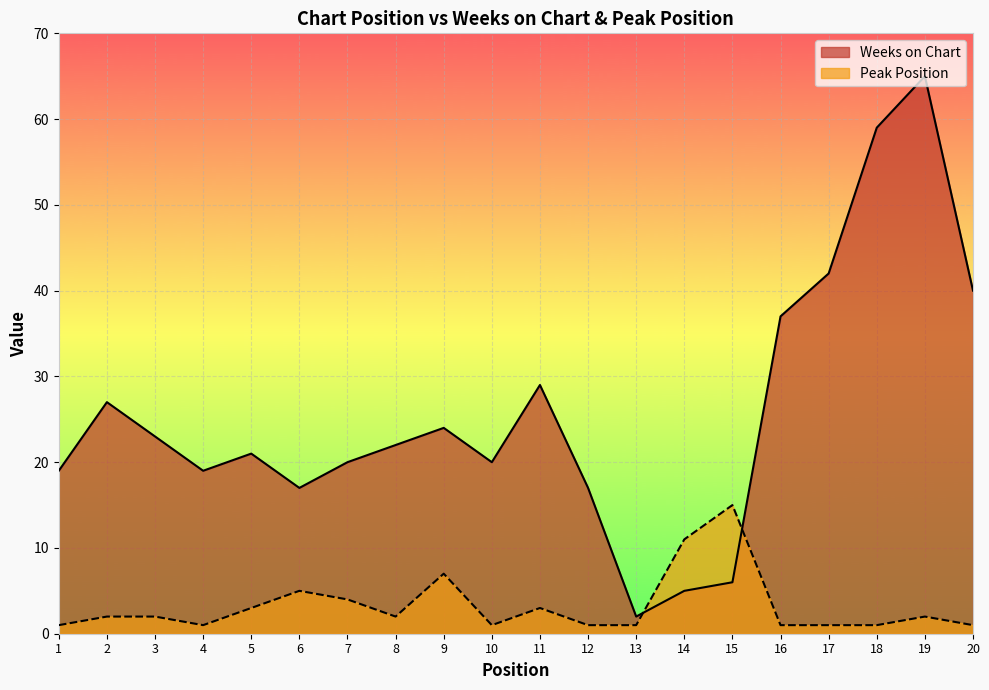

True or false: Weeks on Chart and Peak Position cross at least once.

True